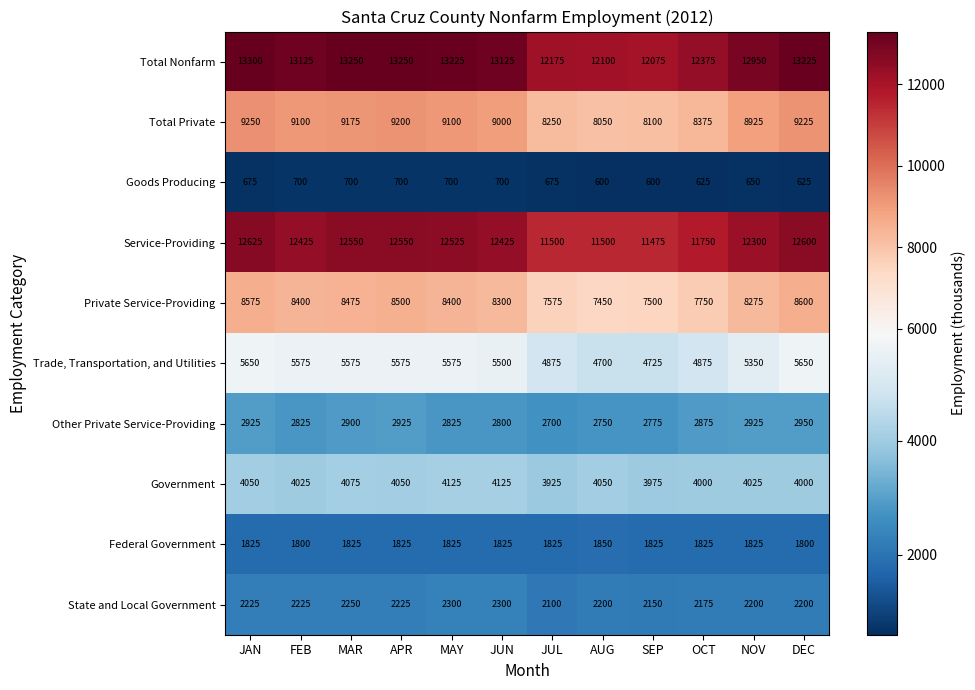

At which category is the sum across all series the highest?

JAN